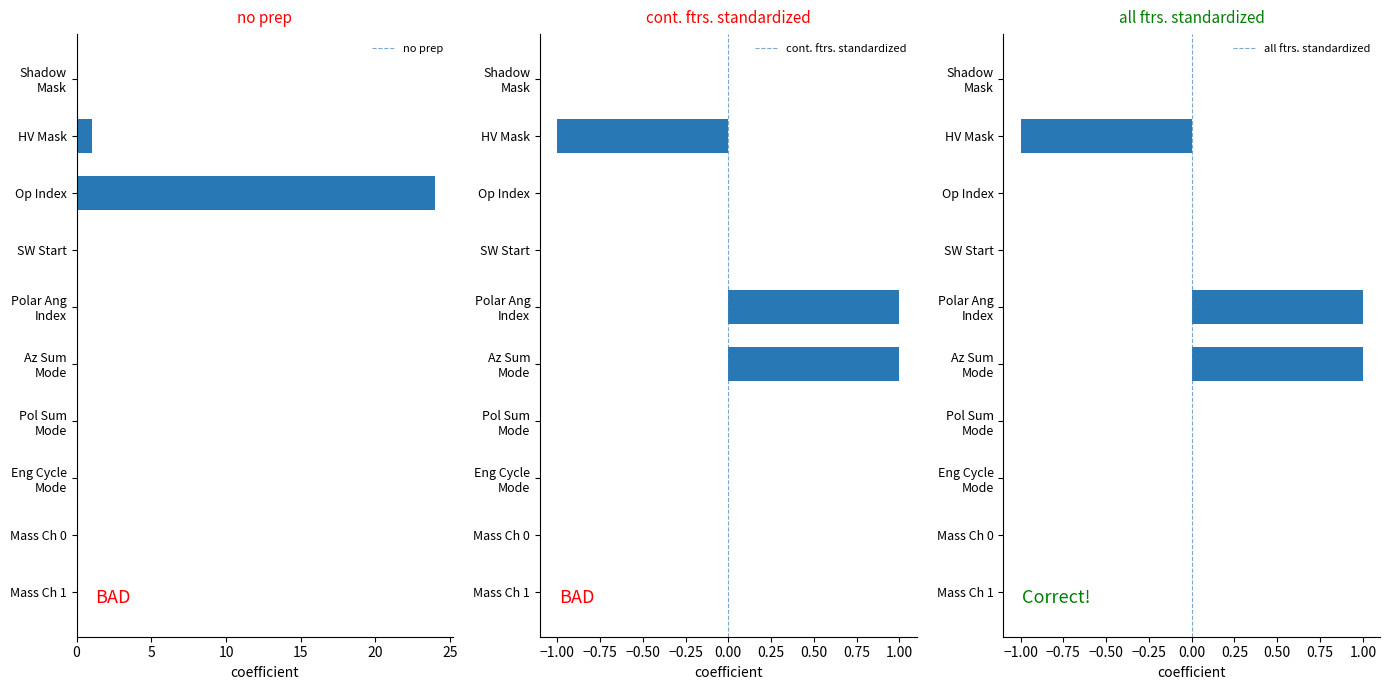

Where is no prep nearest to the value 12?

HV Mask